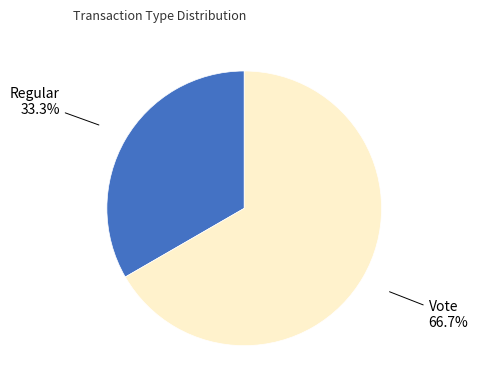

Does Regular account for over 50% of the chart?

No